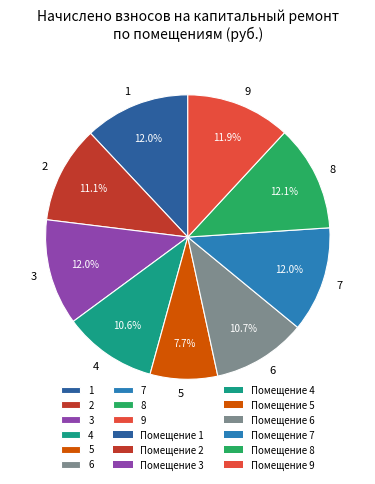

Approximately how many times larger is the value at 3 compared to 7?

1.0